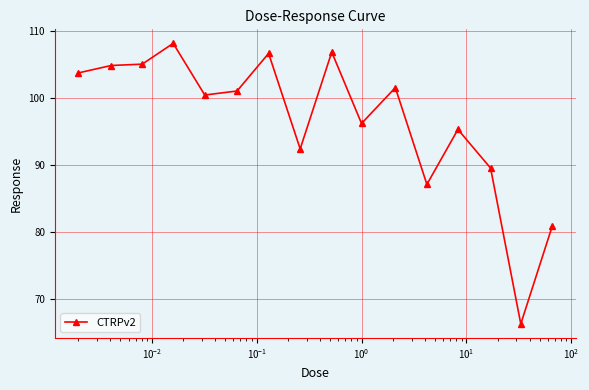

What is the difference between the maximum and second lowest values?

27.2